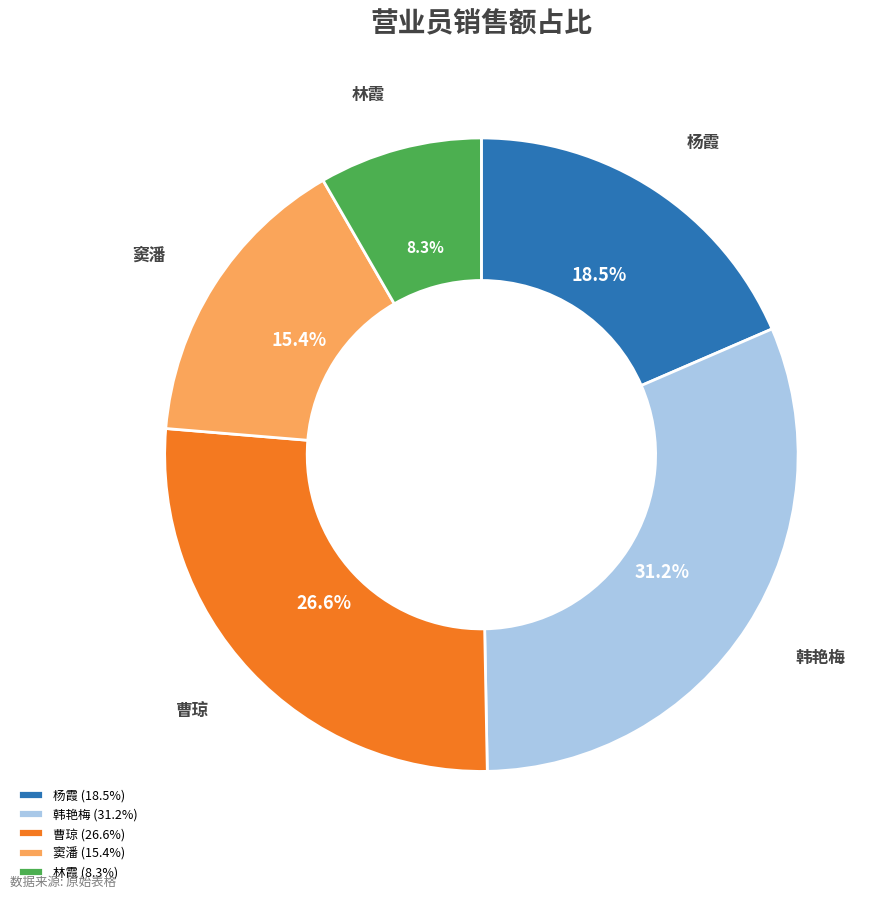

Is there a majority slice in this chart?

No